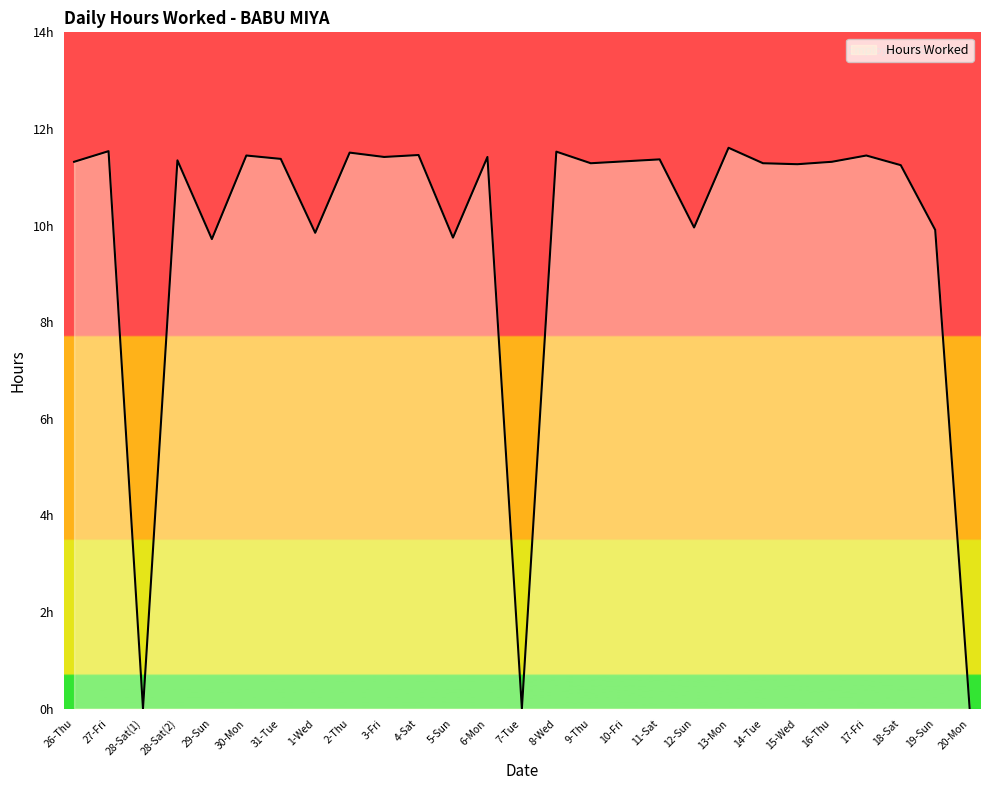

Does the chart display data point markers on the line(s)?

No